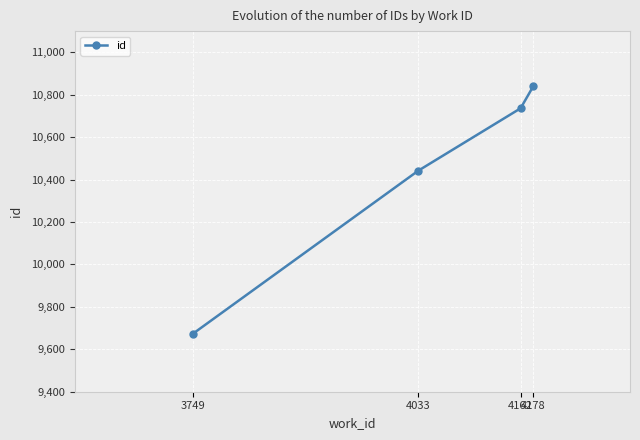

Rank the categories by value from lowest to highest.

3749, 4033, 4162, 4178